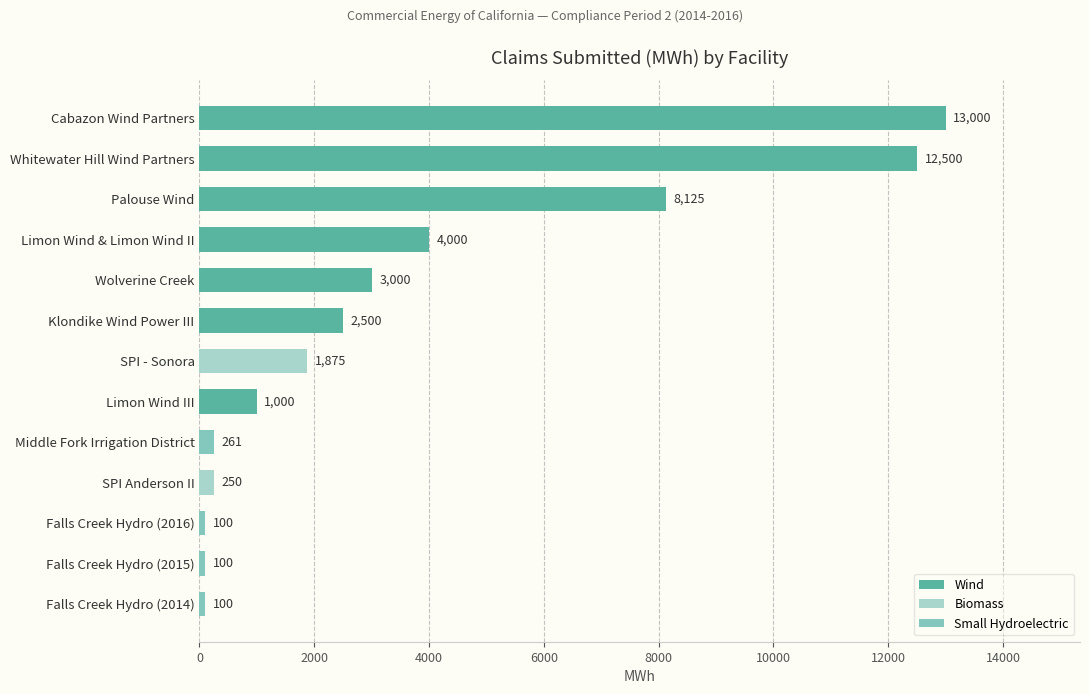

Is it true that the value at Falls Creek Hydro (2014) is 100?

True